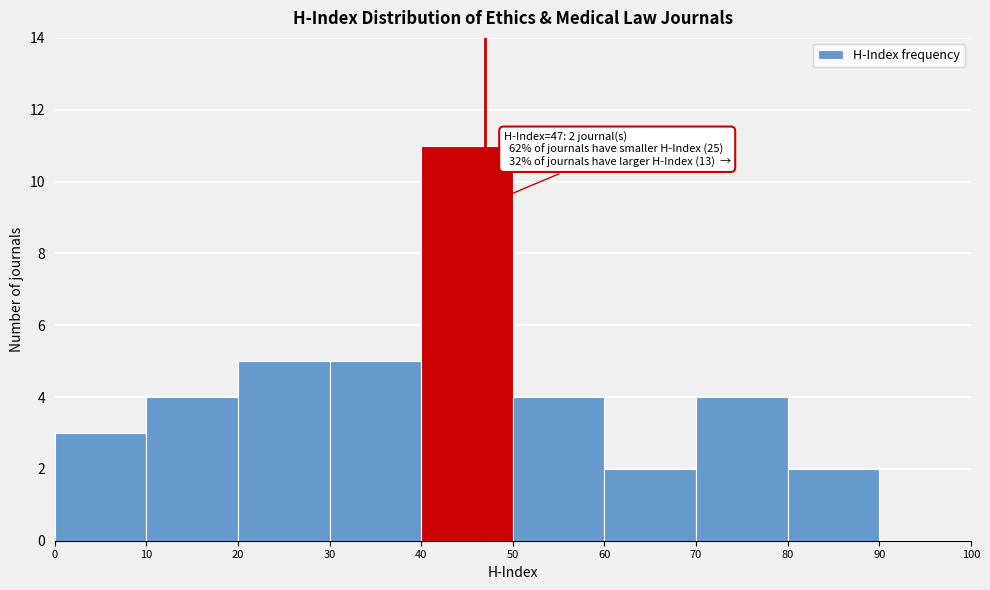

Which range on the x-axis has the tallest bar?

40 to 50